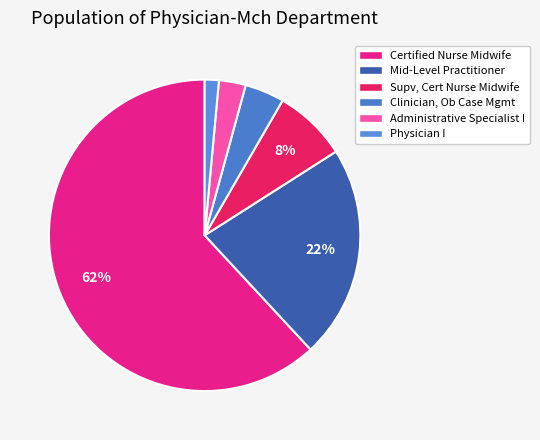

How many slices are in this pie chart?

6